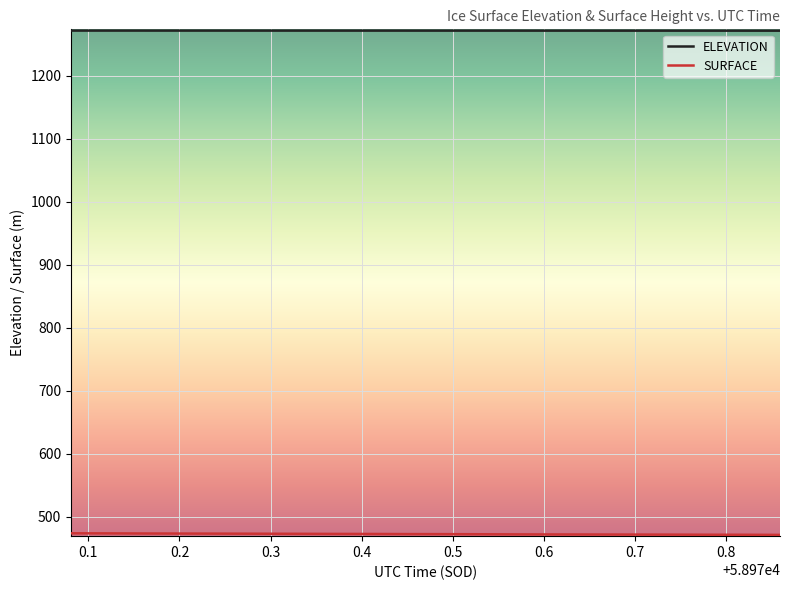

Which series has the largest total across all categories?

ELEVATION